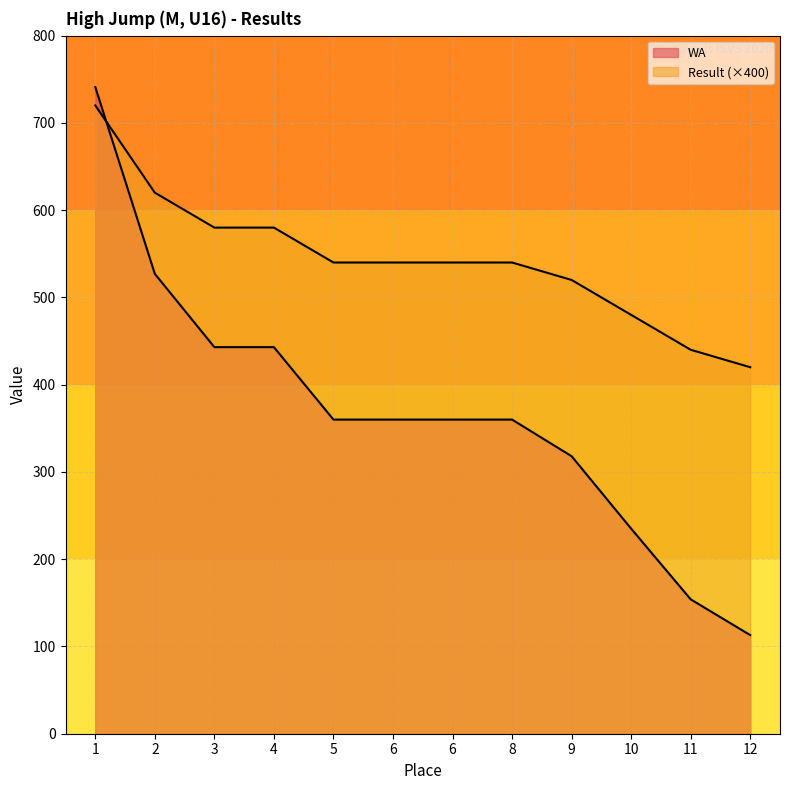

List the series in order of their peak value, lowest first.

Result, WA